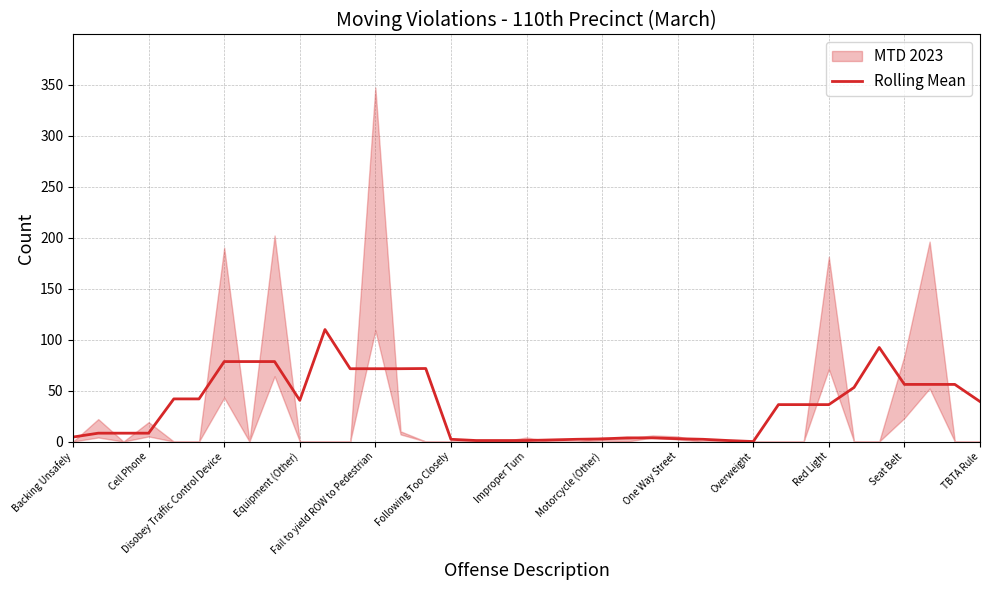

Is it true that Rolling Mean equals 50.5 at Disobey Traffic Control Device?

False